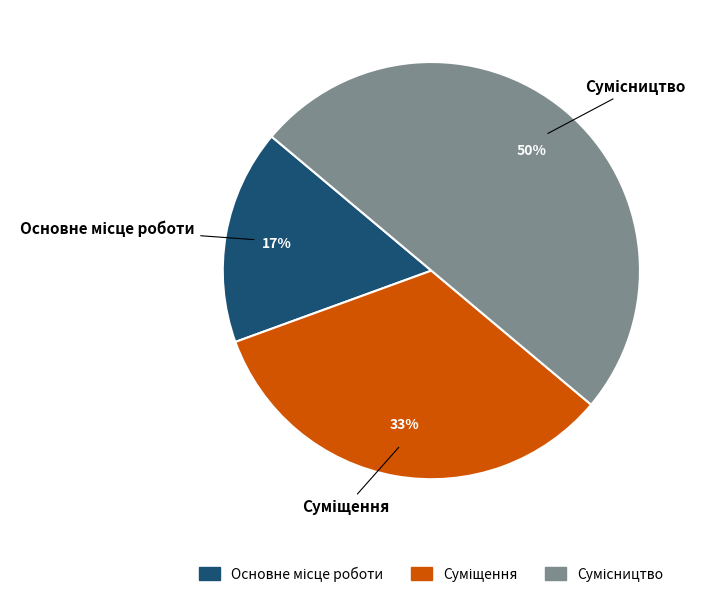

How many slices are in this pie chart?

3